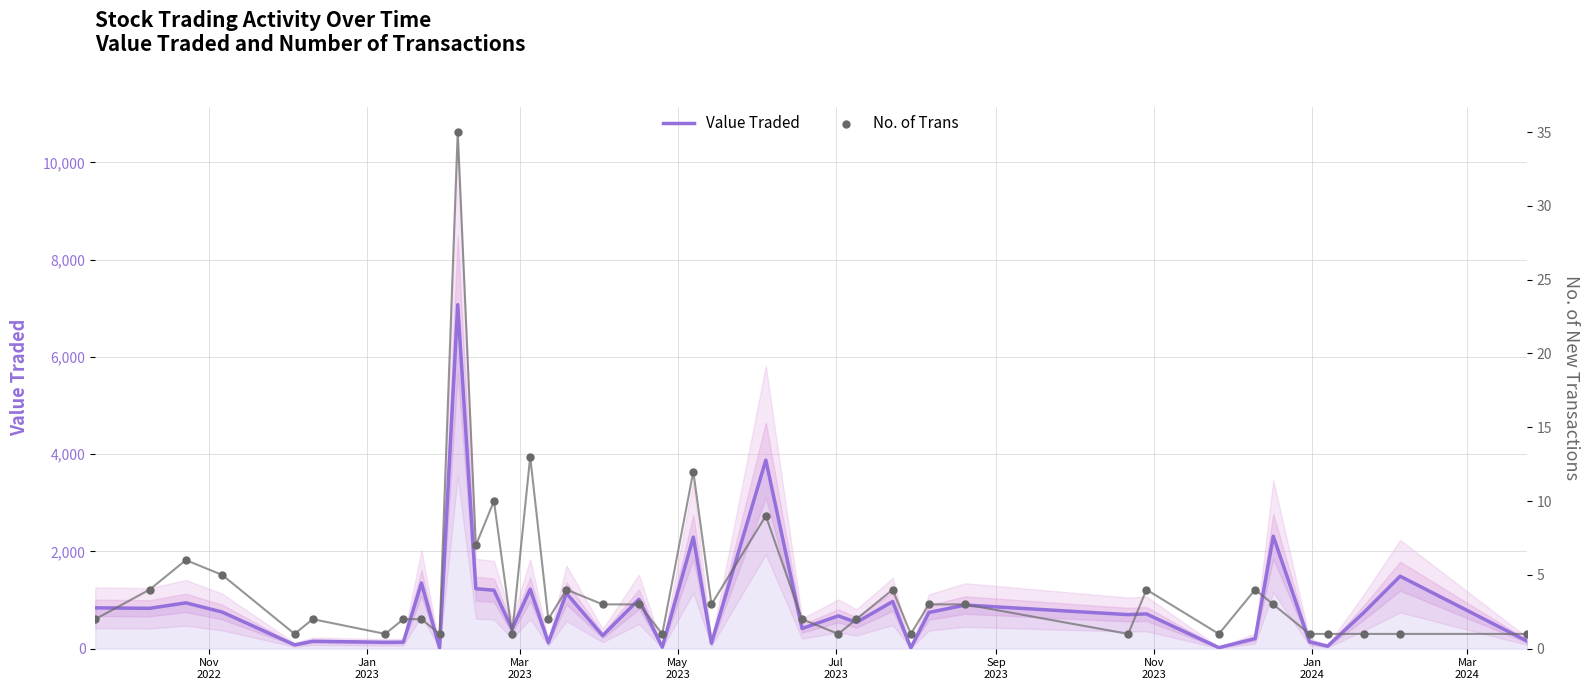

Which series has the widest spread of Y values?

Value Traded